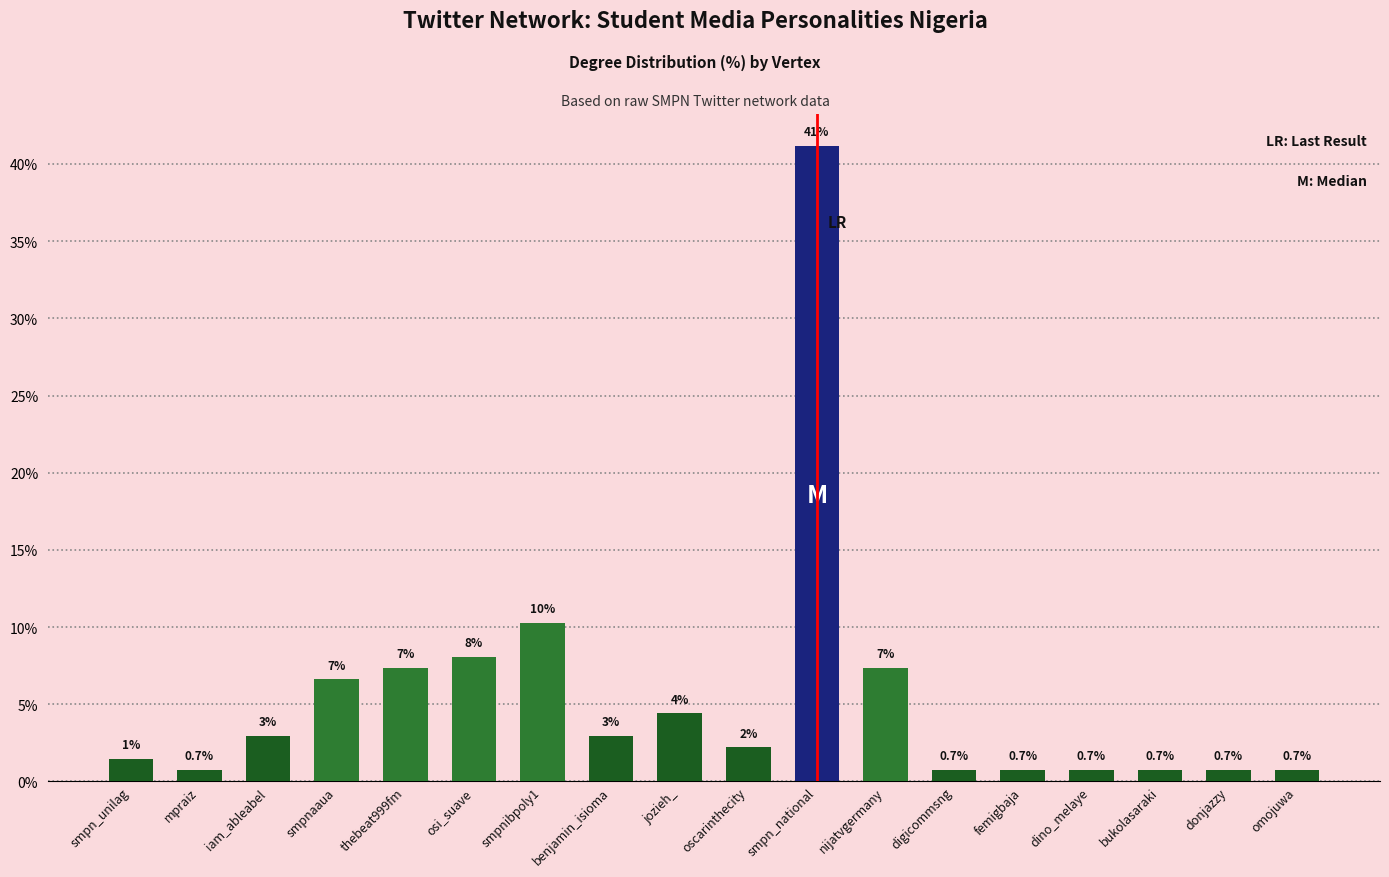

List the labels in order of value, smallest first.

mpraiz, digicommsng, femigbaja, dino_melaye, bukolasaraki, donjazzy, omojuwa, smpn_unilag, oscarinthecity, iam_ableabel, benjamin_isioma, jozieh_, smpnaaua, thebeat999fm, nijatvgermany, osi_suave, smpnibpoly1, smpn_national